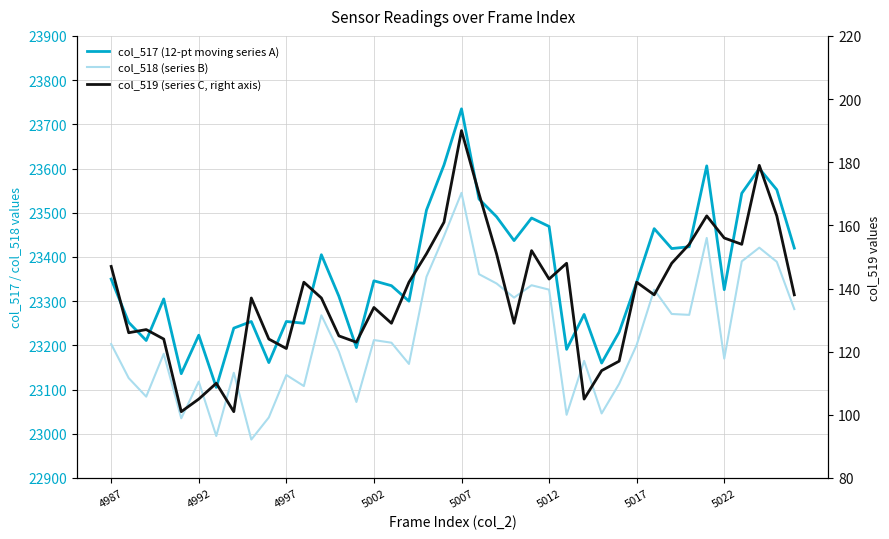

What position from the right is 5002?

25